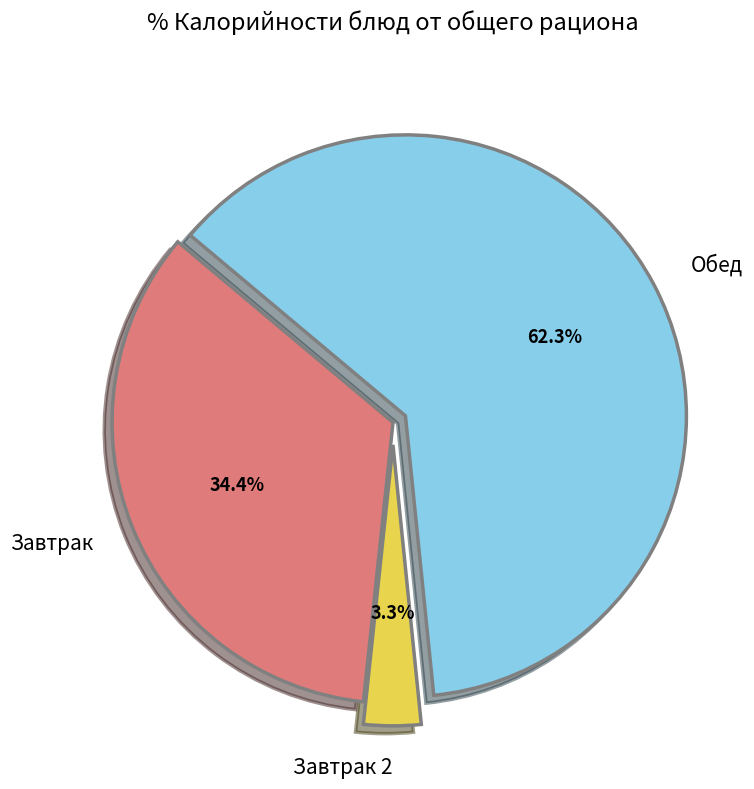

What is the total percentage of Обед and Завтрак?

96.7%